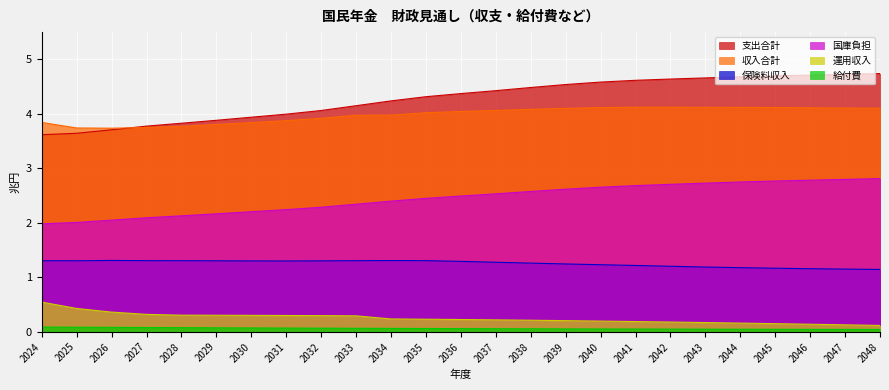

The 支出合計 series shows 4.1 at 2032. True or false?

True